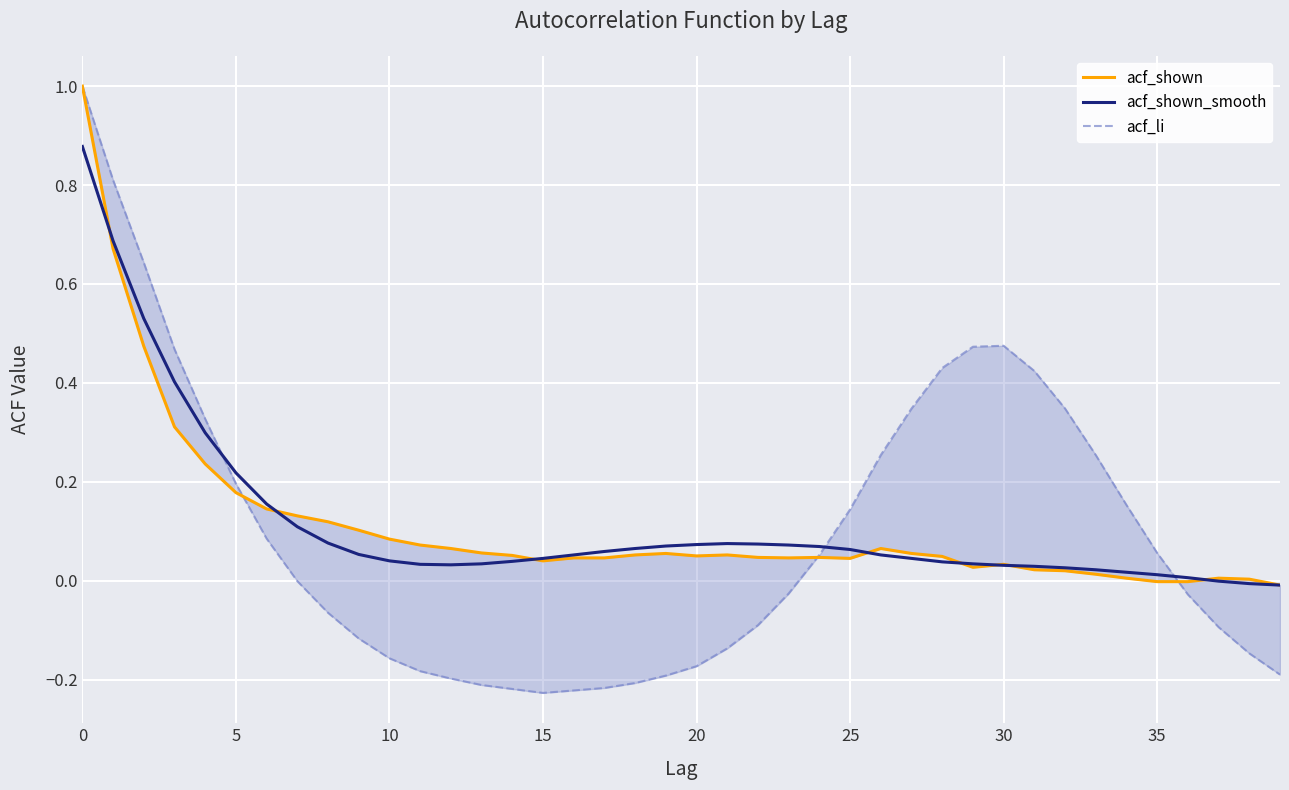

How many interior local peaks does the acf_shown_smooth series have?

1